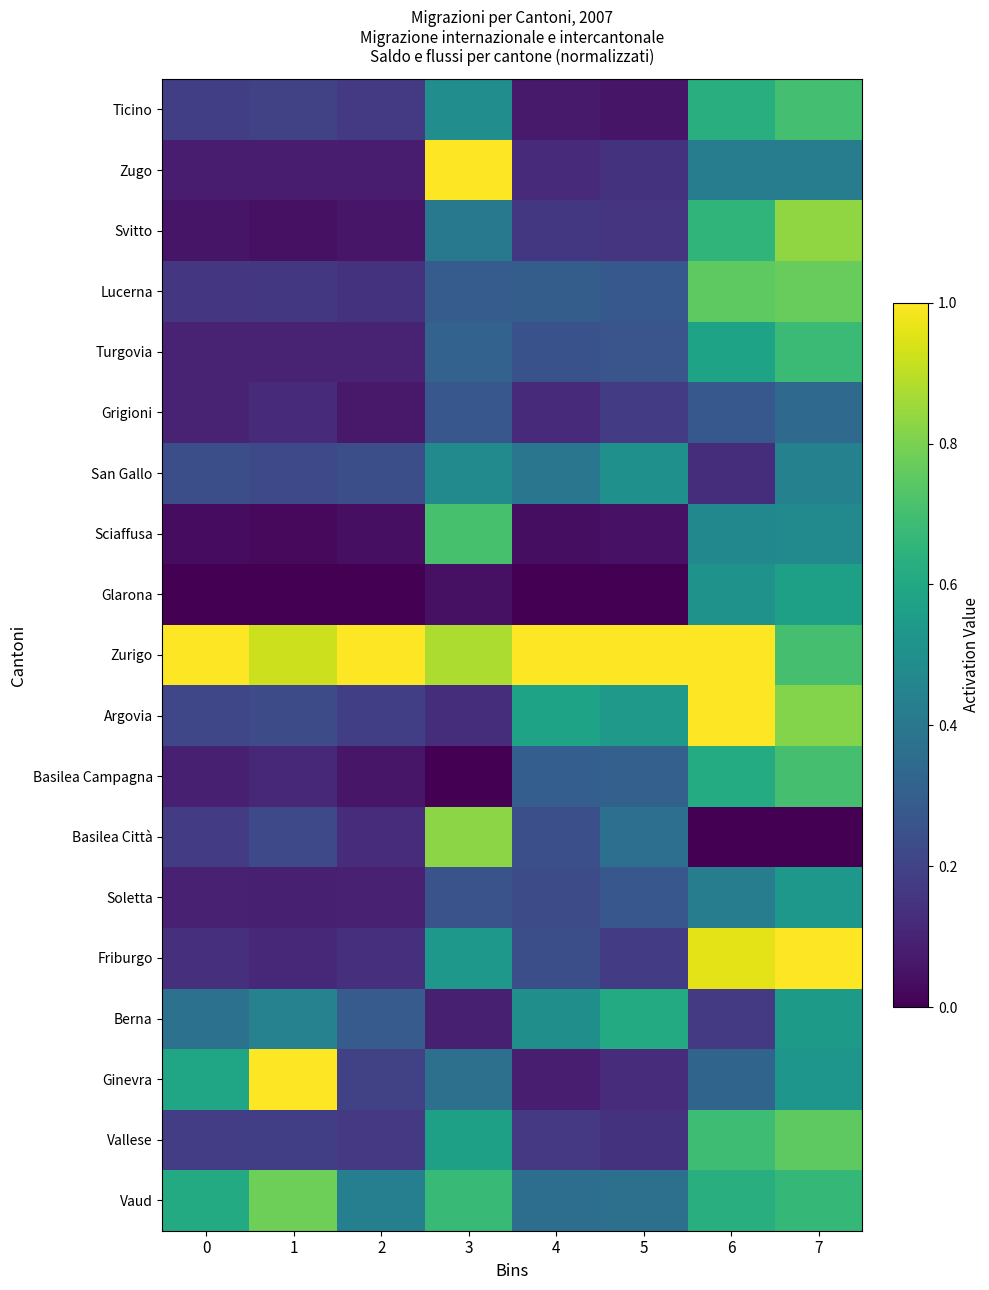

How many data points does each series have?

8